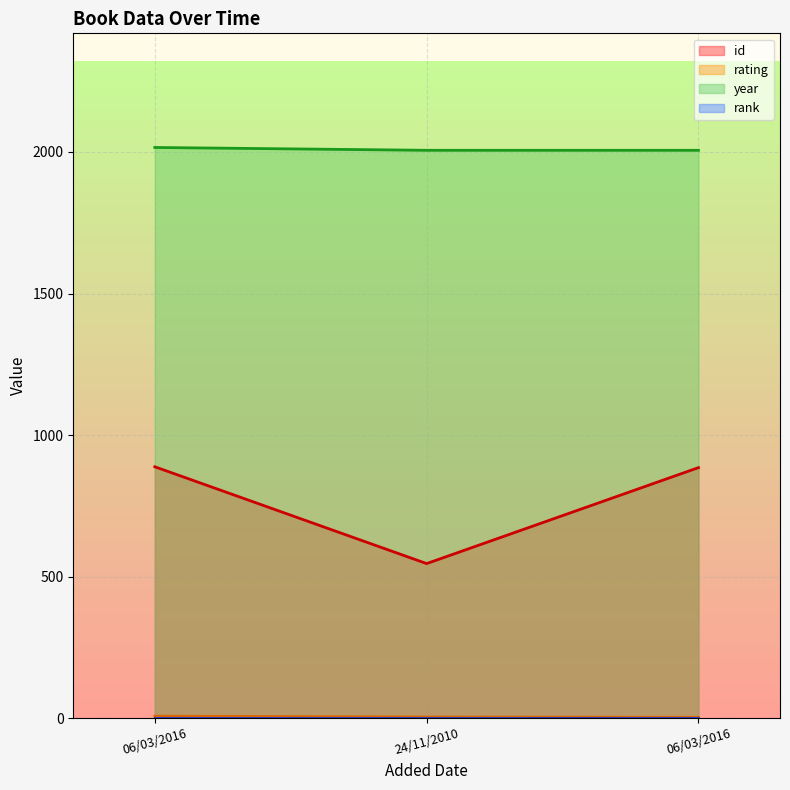

Which series has the widest spread of values?

id